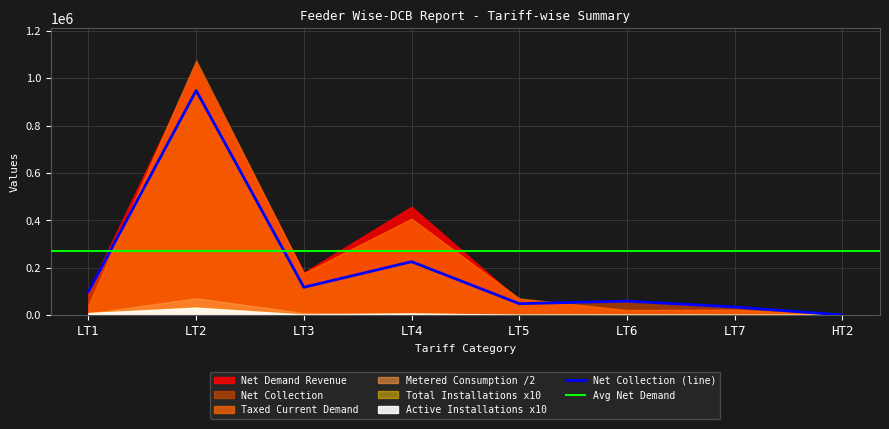

Is it true that Metered Taxed Consumption equals 1097.4 at LT5?

False